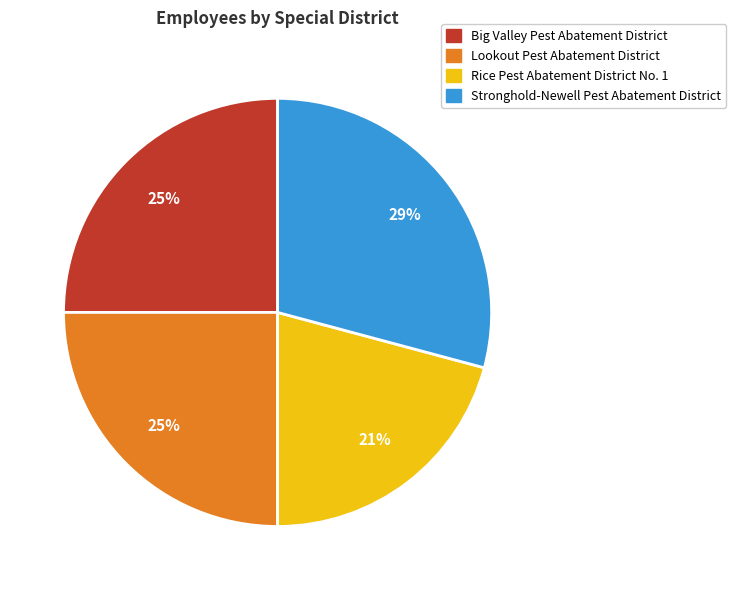

To the nearest percent, what is the average slice percentage?

25%